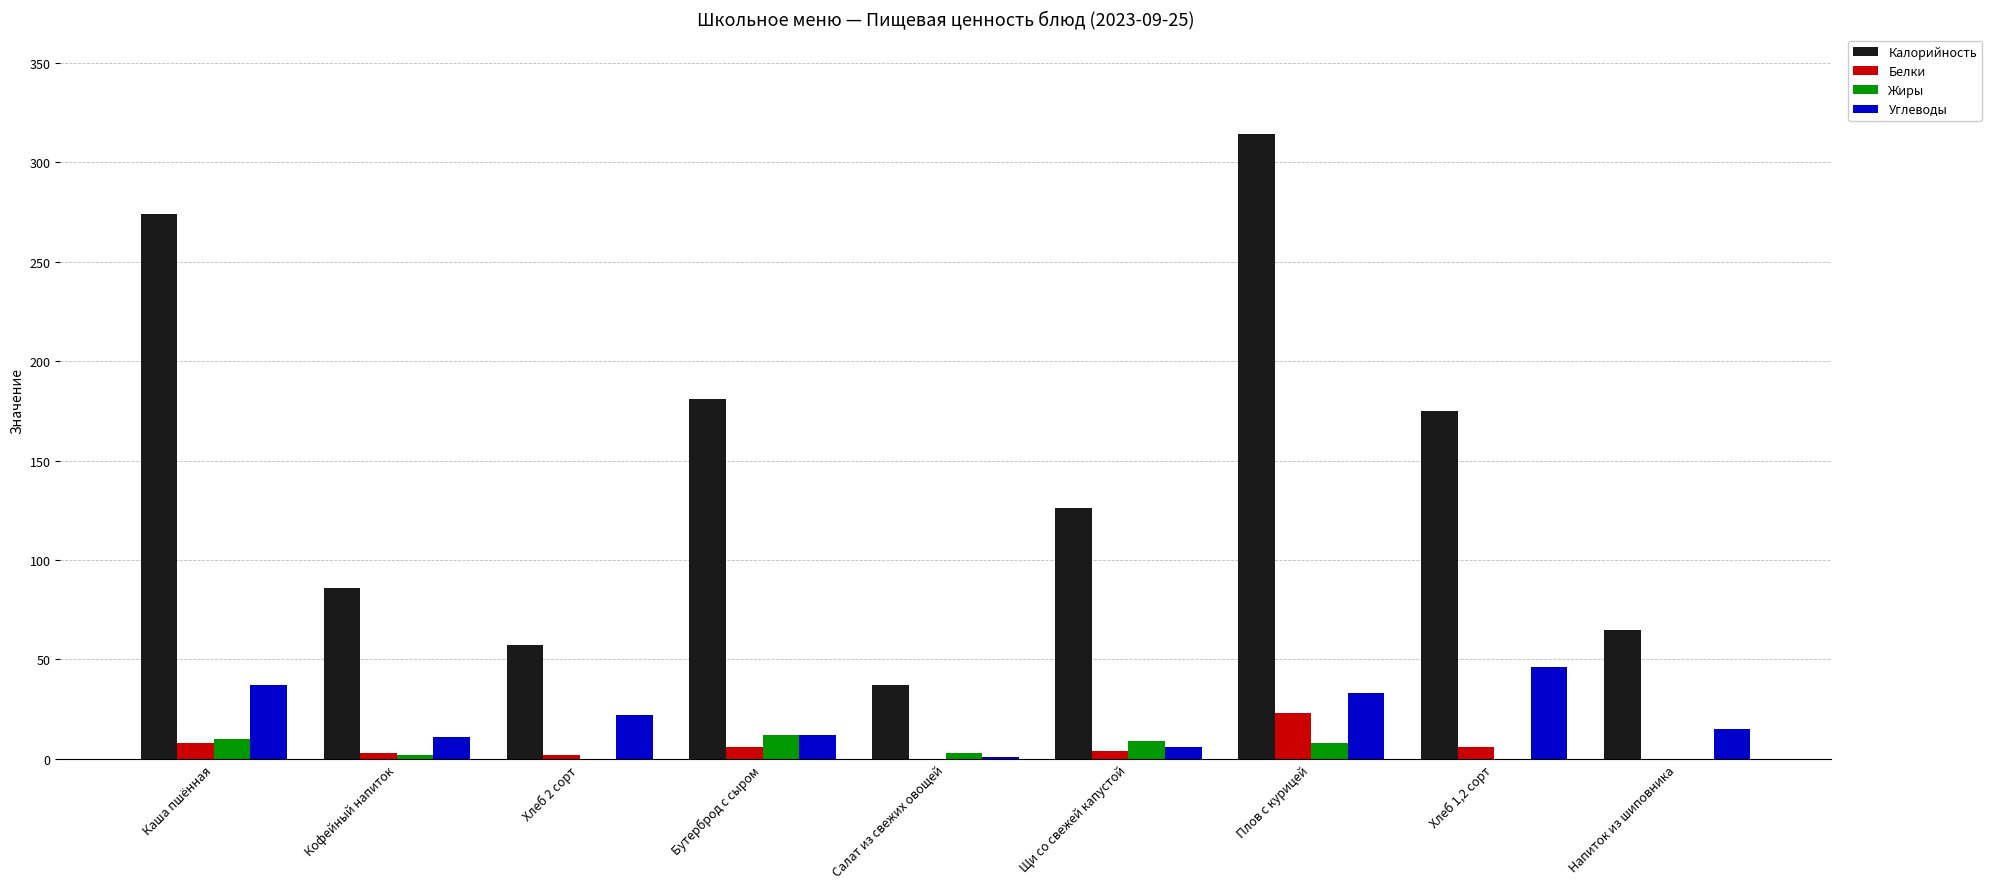

Count the number of categories in the chart.

9